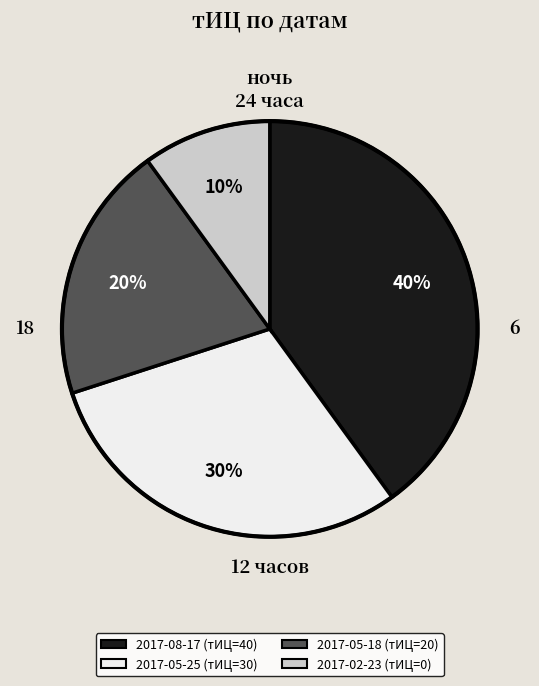

What percentage is the 2017-02-23 (тИЦ=0) slice, to the nearest percent?

10%